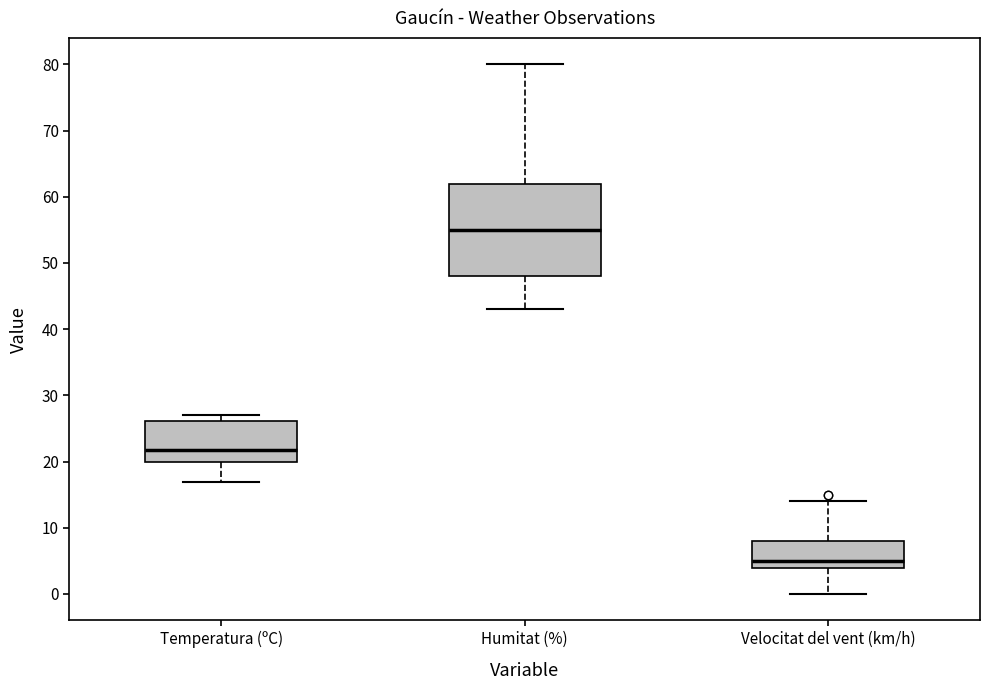

Where does the upper whisker of the box for Velocitat del vent (km/h) end on the y-axis? The values are not printed on the chart, so give them approximately, as read against the axis.

14